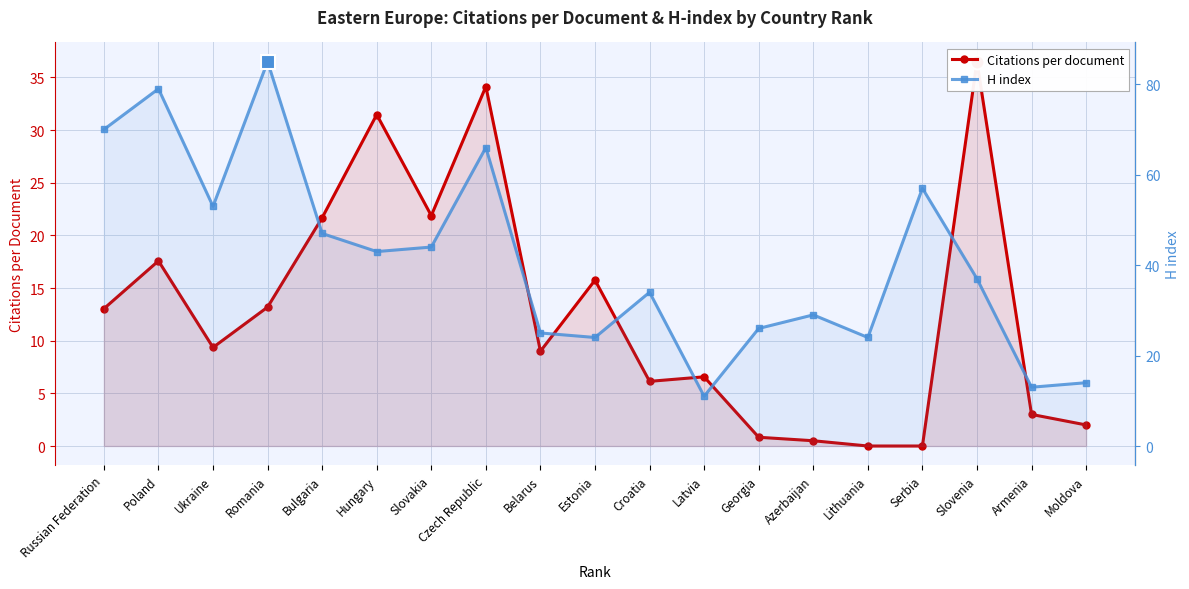

What is the total value across all series at Hungary?

74.5